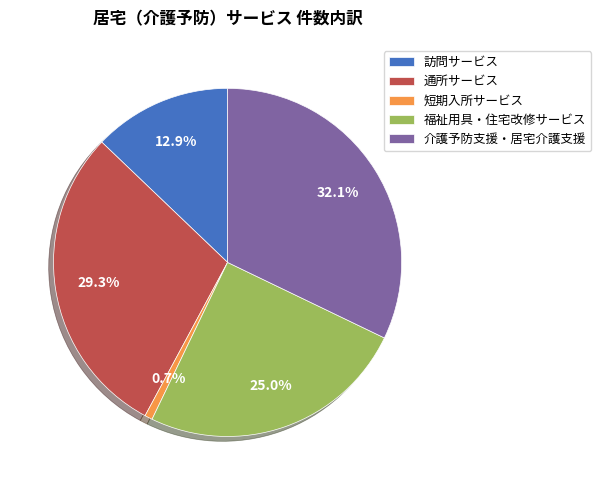

True or false: 訪問サービス accounts for 13% of the total.

True